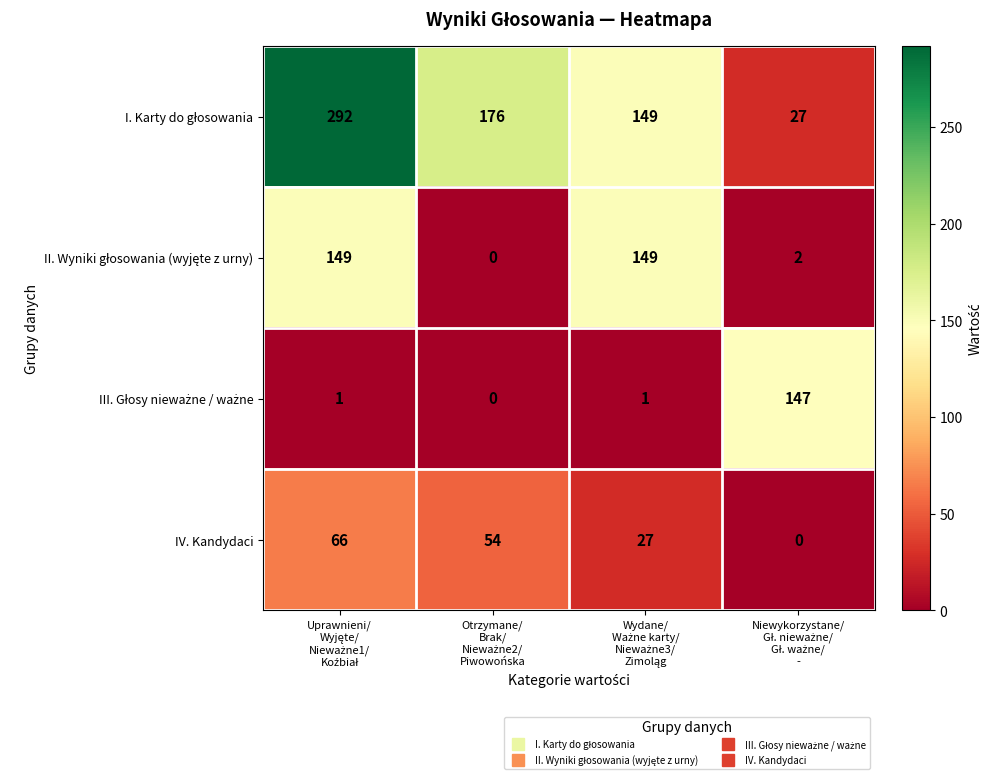

What is the maximum value shown in the chart?

292